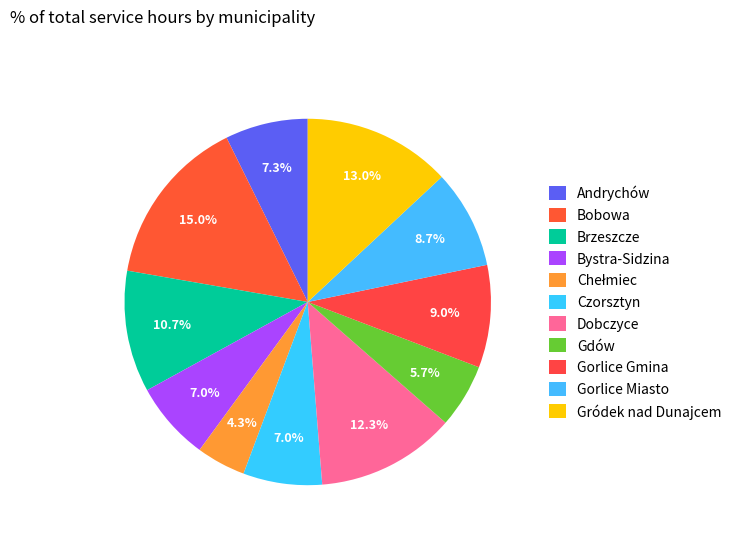

What percentage do Gorlice Gmina and Gorlice Miasto together represent?

17.7%